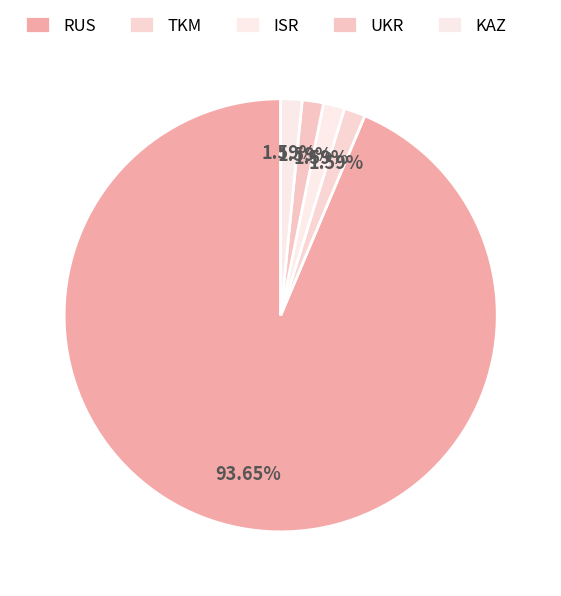

What is the ratio of the value at RUS to the value at KAZ?

59.0